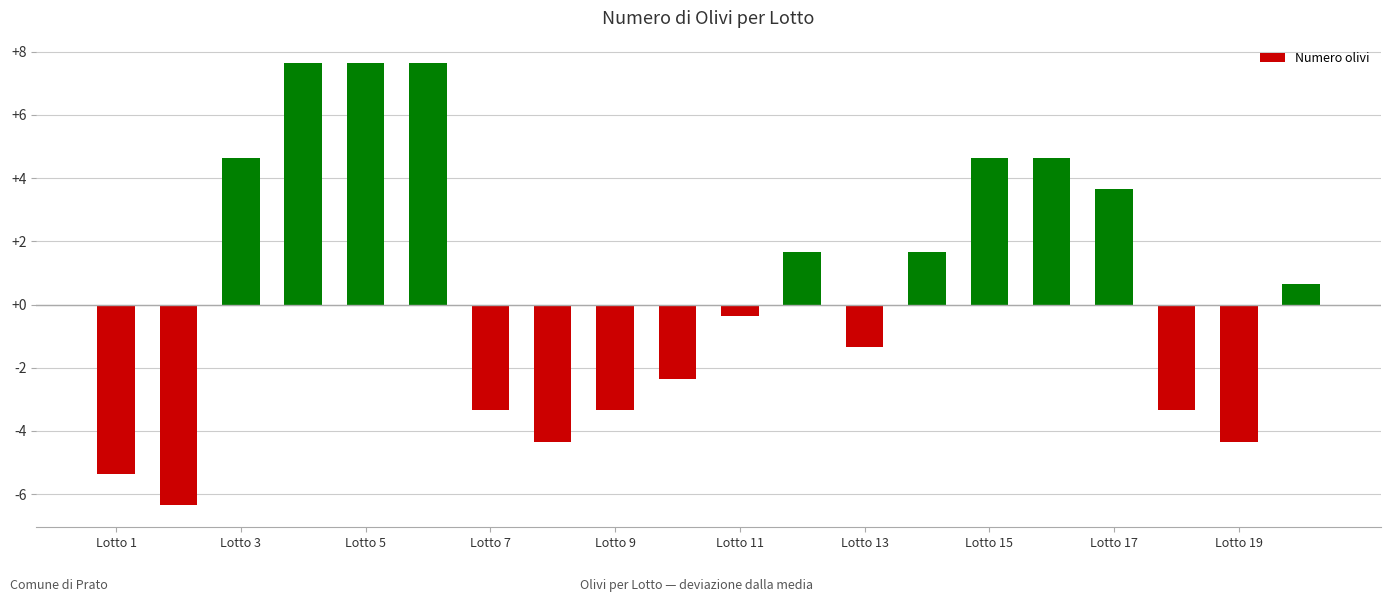

What is the sum of all values?

10.0